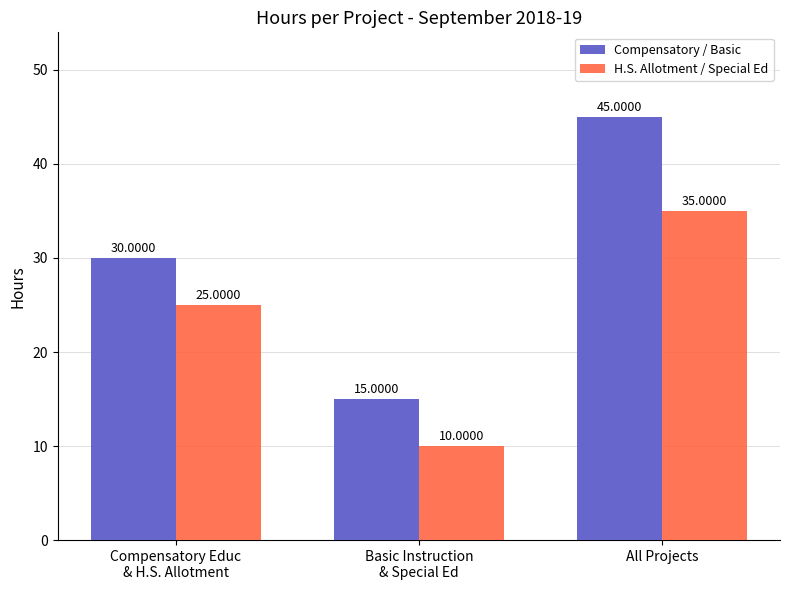

At how many categories does at least one series exceed 24?

2